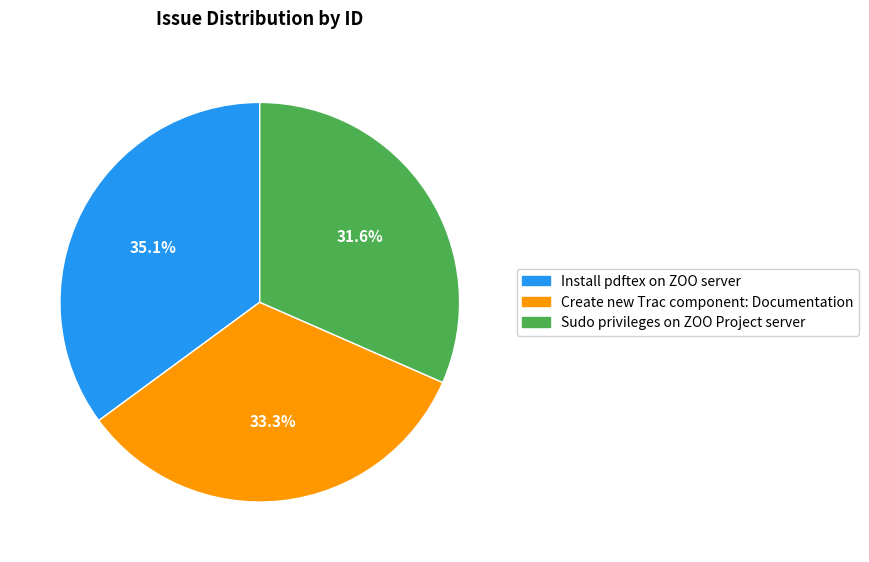

To the nearest percent, what percentage of the pie is Create new Trac component: Documentation?

33%